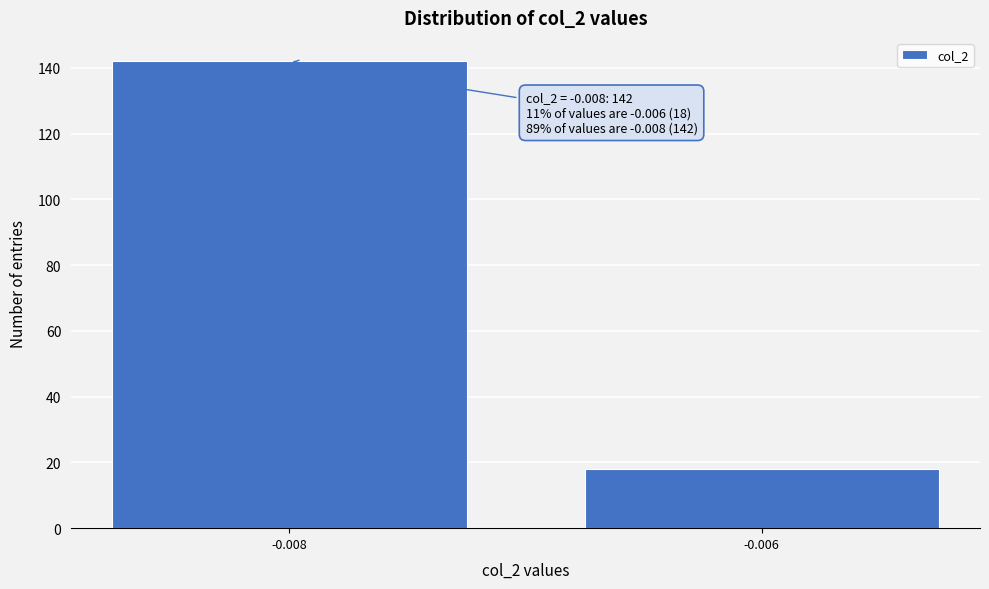

Reading left to right, extract all data points from this chart.

-0.008=142	-0.006=18